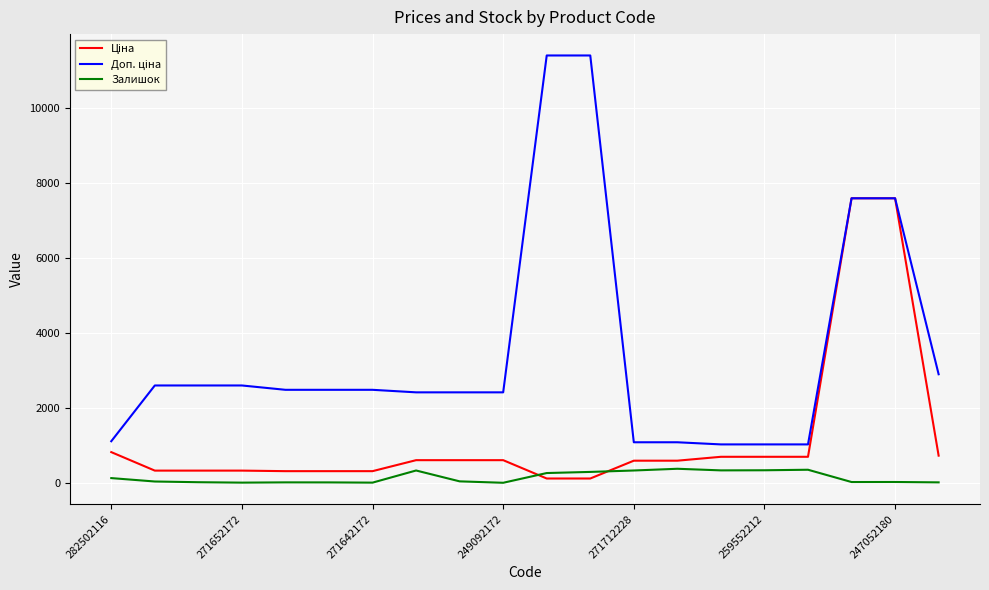

What is the greatest value displayed?

11410.0